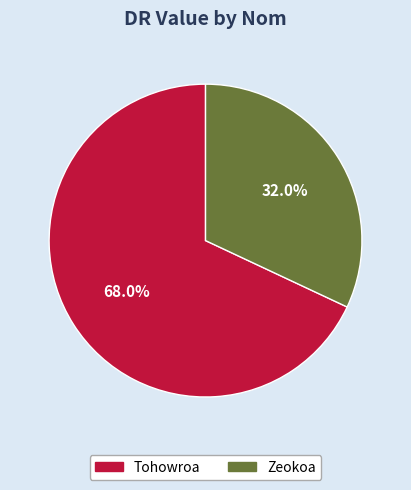

How many slices are in this pie chart?

2